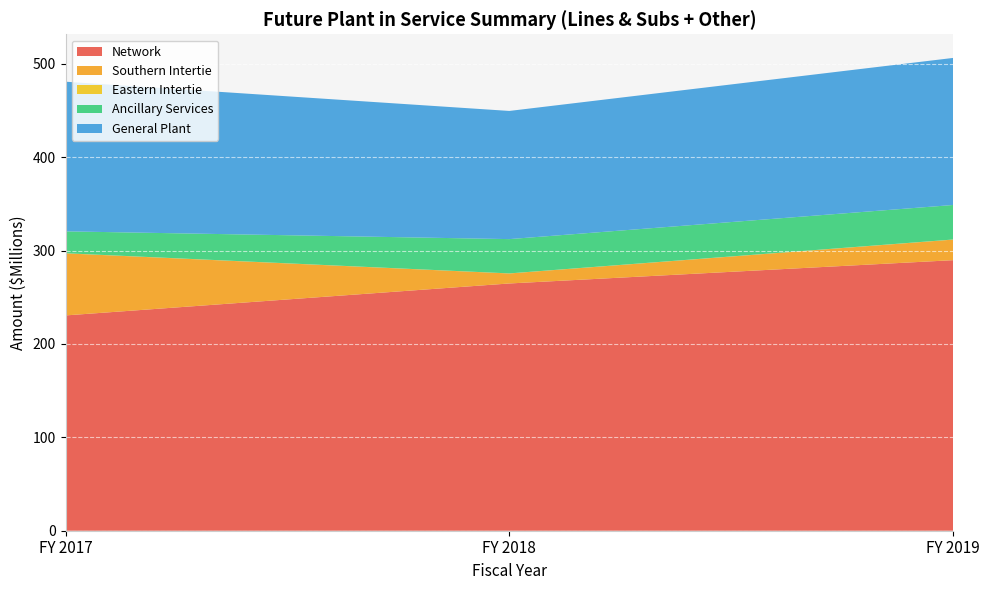

Reading left to right, what are all the values shown in this chart?

Network: FY 2017=230608203.1	FY 2018=264831718.2	FY 2019=289791551.5
Southern Intertie: FY 2017=66468312.3	FY 2018=10695402.8	FY 2019=22024122.3
Eastern Intertie: FY 2017=132910.7	FY 2018=90532.1	FY 2019=117342.2
Ancillary Services: FY 2017=23449522.0	FY 2018=36724167.9	FY 2019=36959007.9
General Plant: FY 2017=160295698.5	FY 2018=137281319.0	FY 2019=157514765.5